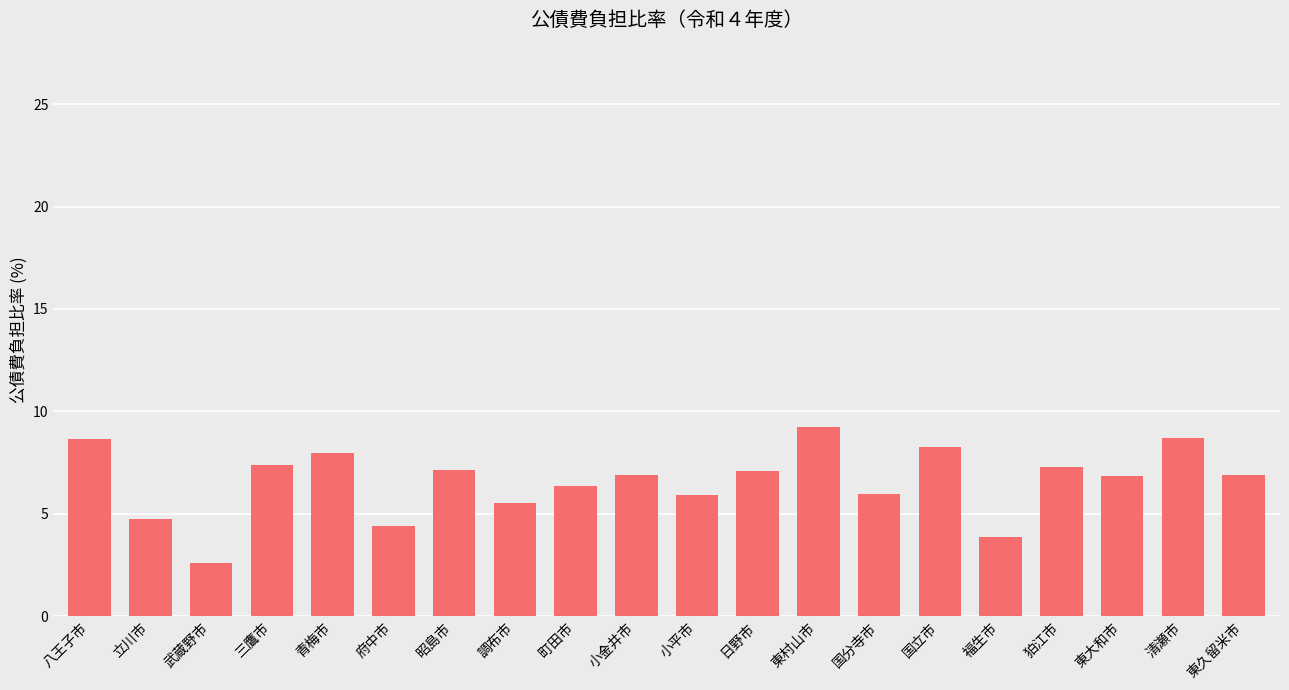

Which label corresponds to the smallest value in the chart?

武蔵野市